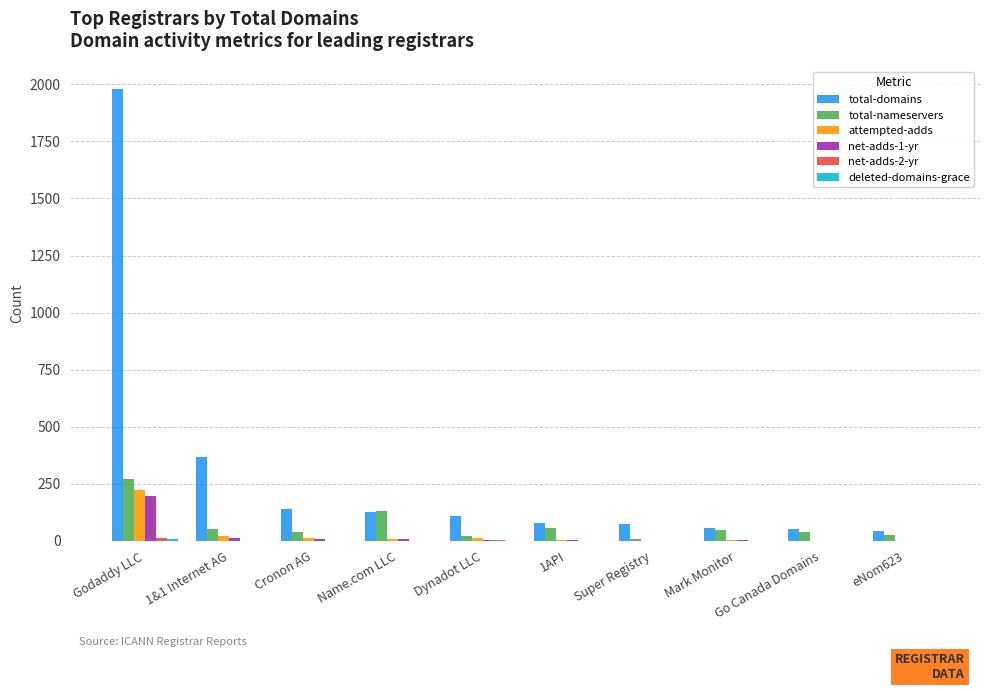

Is the value of attempted-adds at Godaddy LLC greater than the value of net-adds-1-yr at Super Registry?

Yes